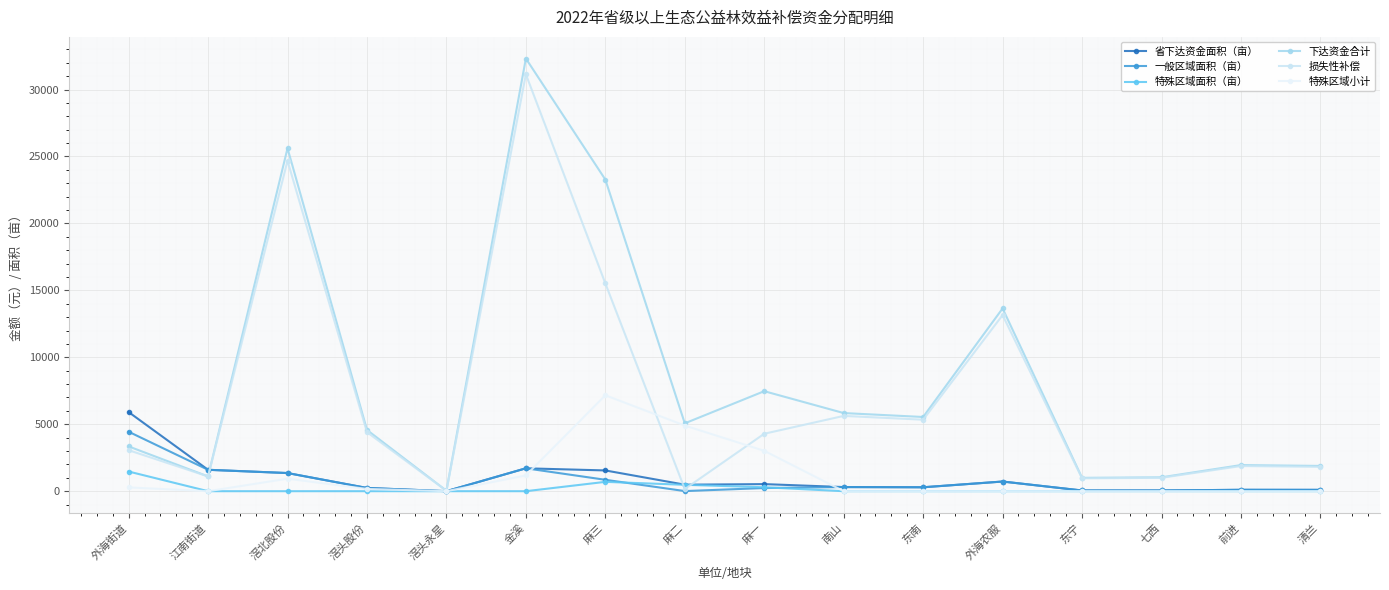

Between 滘头股份 and 金溪, which is larger?

金溪